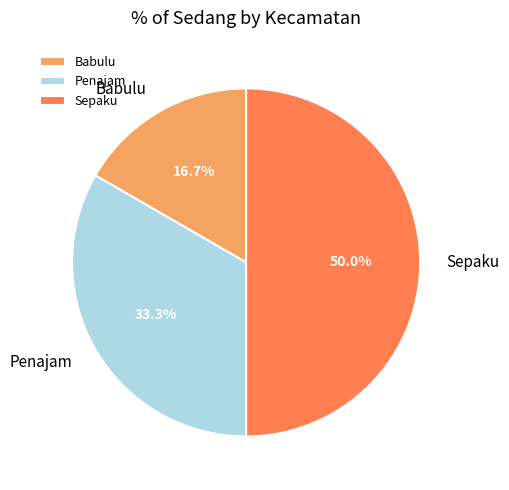

Which slice is the smallest?

Babulu